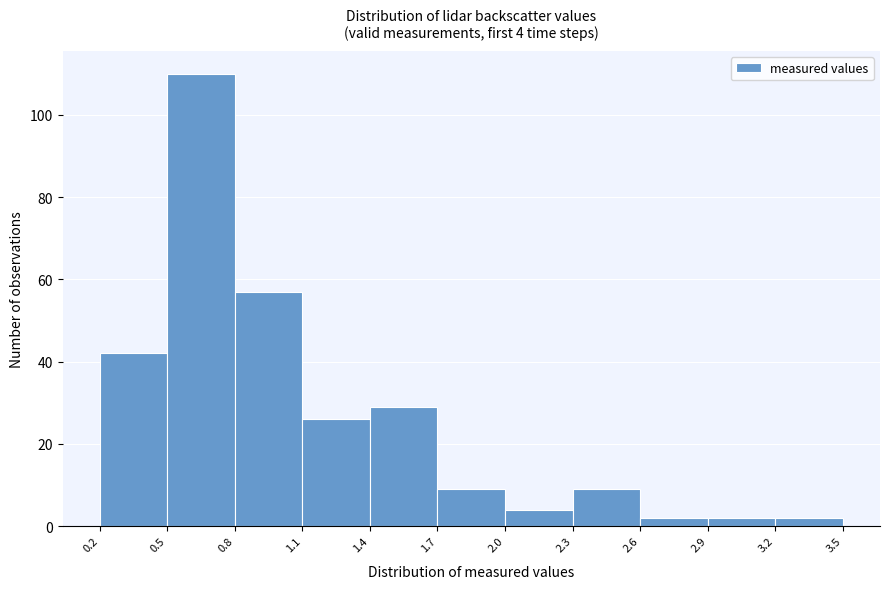

Over which range of the x-axis is the bar tallest?

0.5 to 0.8